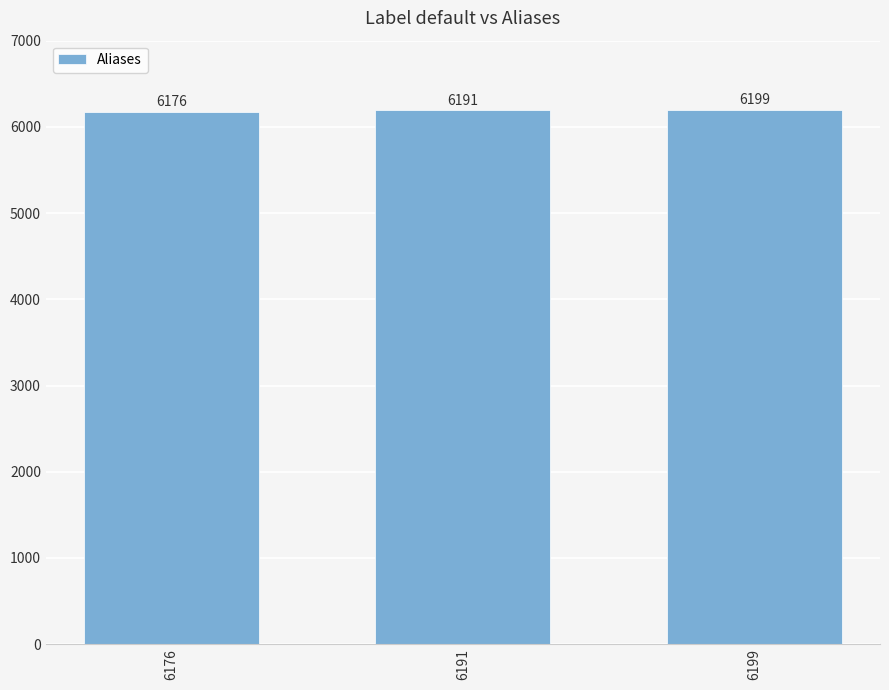

How many data points are less than 6191?

1